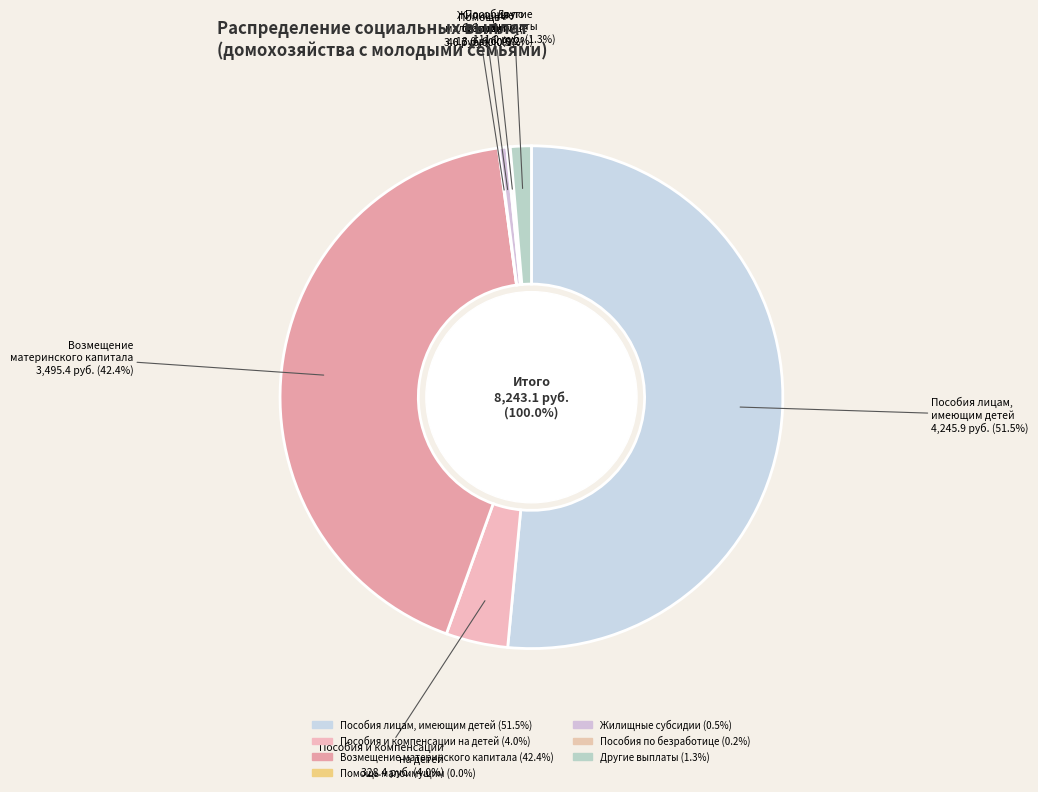

To the nearest percent, what portion does Пособия и компенсации на детей represent?

4%